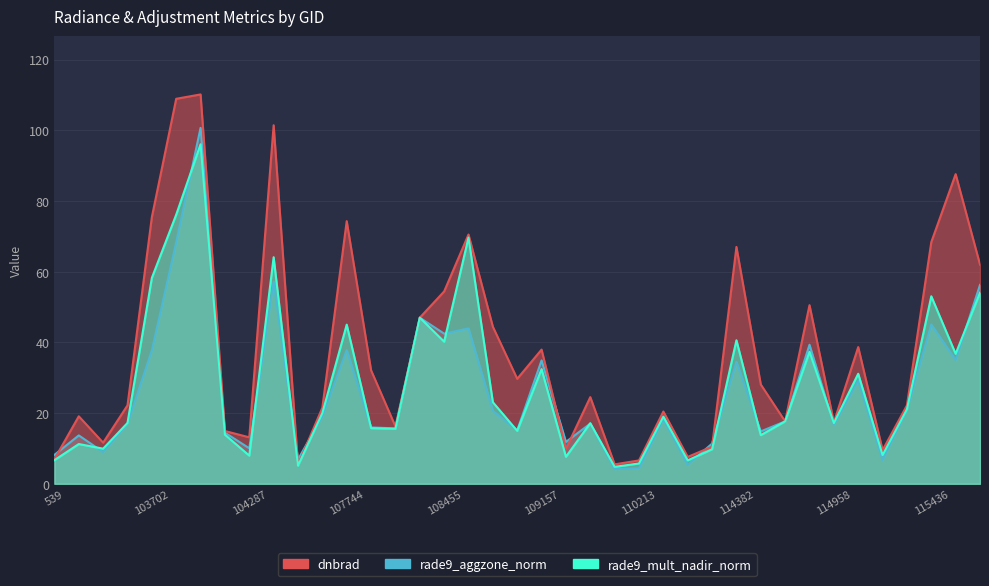

What is the approximate value of rade9_aggzone_norm at 104530?

6.9